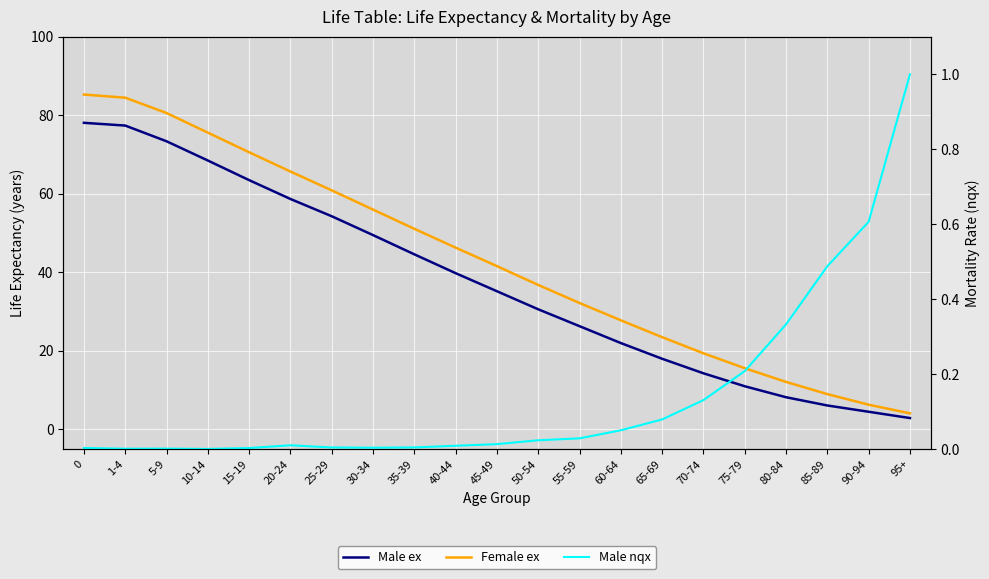

True or false: Male ex has more than 0 points higher than both neighbors.

False